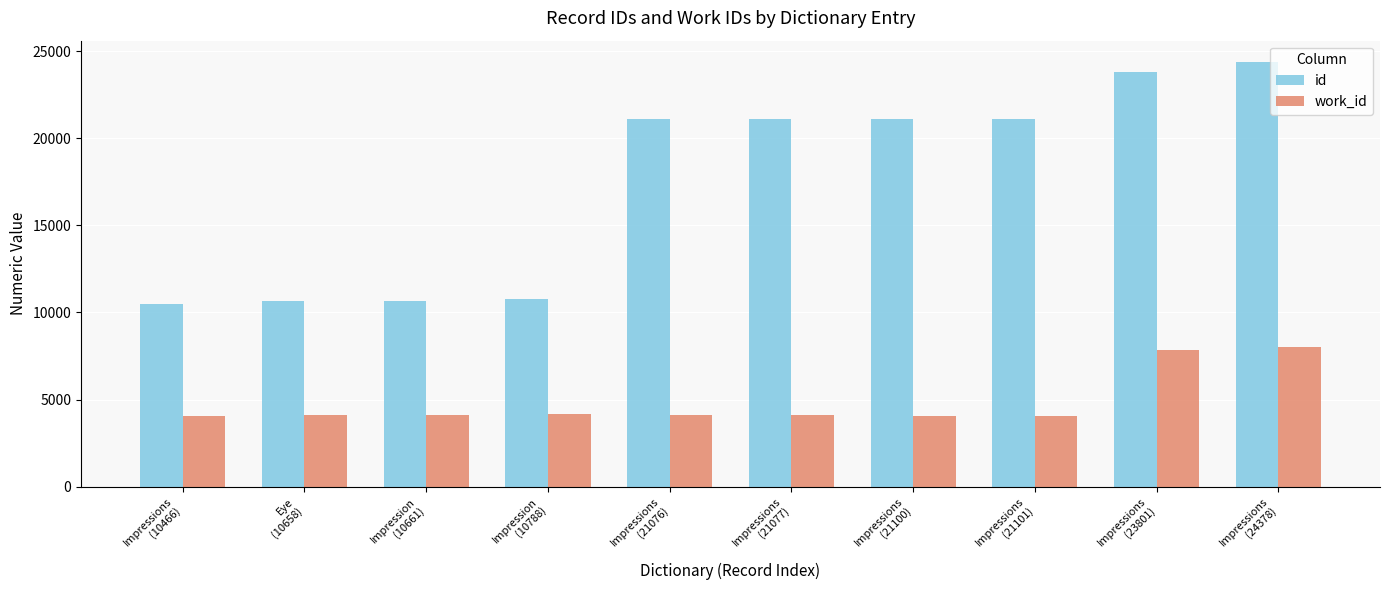

Rank the series by their average value, from highest to lowest.

id, work_id